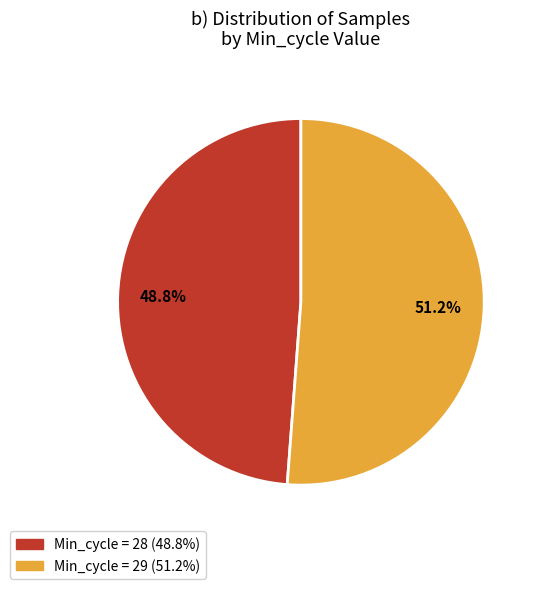

Does any single category account for the majority?

Yes